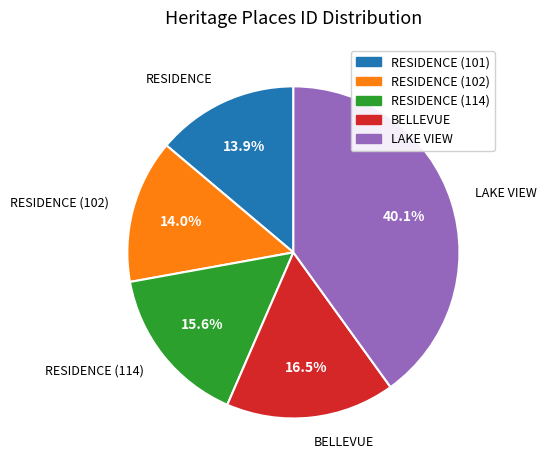

Between LAKE VIEW and RESIDENCE (101), which is larger?

LAKE VIEW